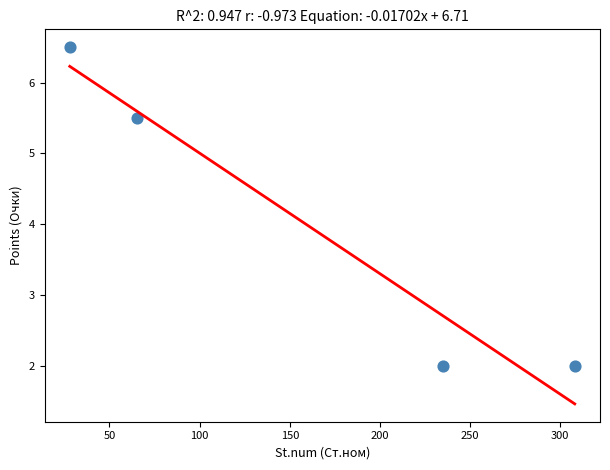

What Y value in the scatter plot is closest to 4?

5.5